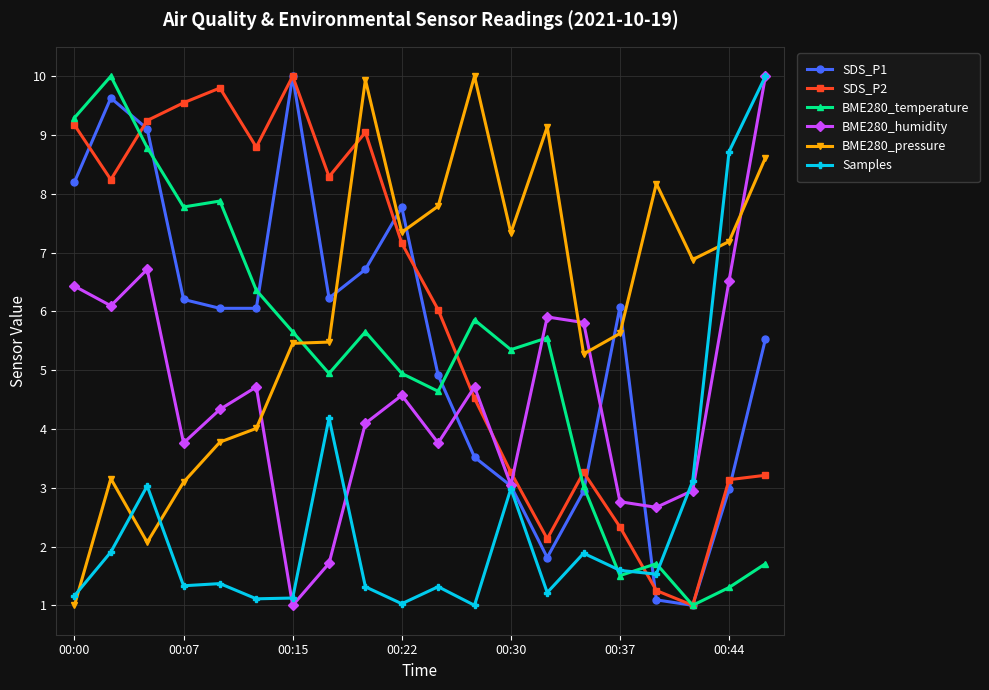

After their last crossing, which series has the higher values: SDS_P2 or Samples?

Samples